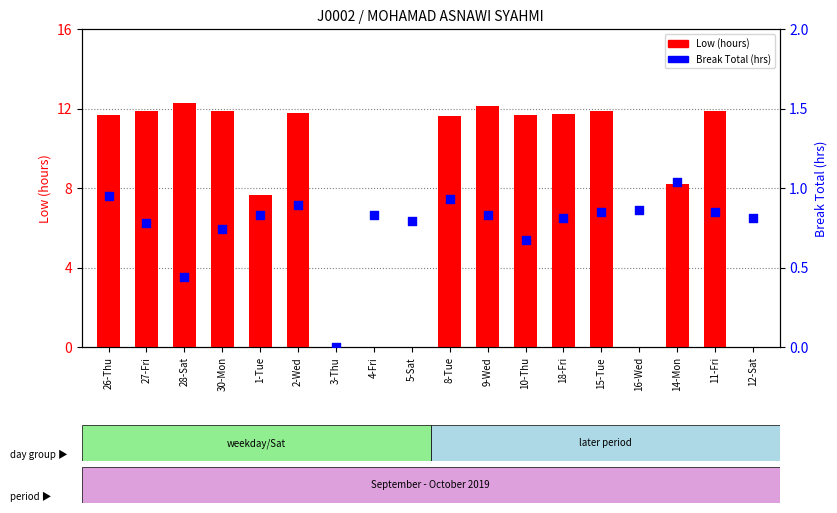

What is the total value across all series at 16-Wed?

0.9